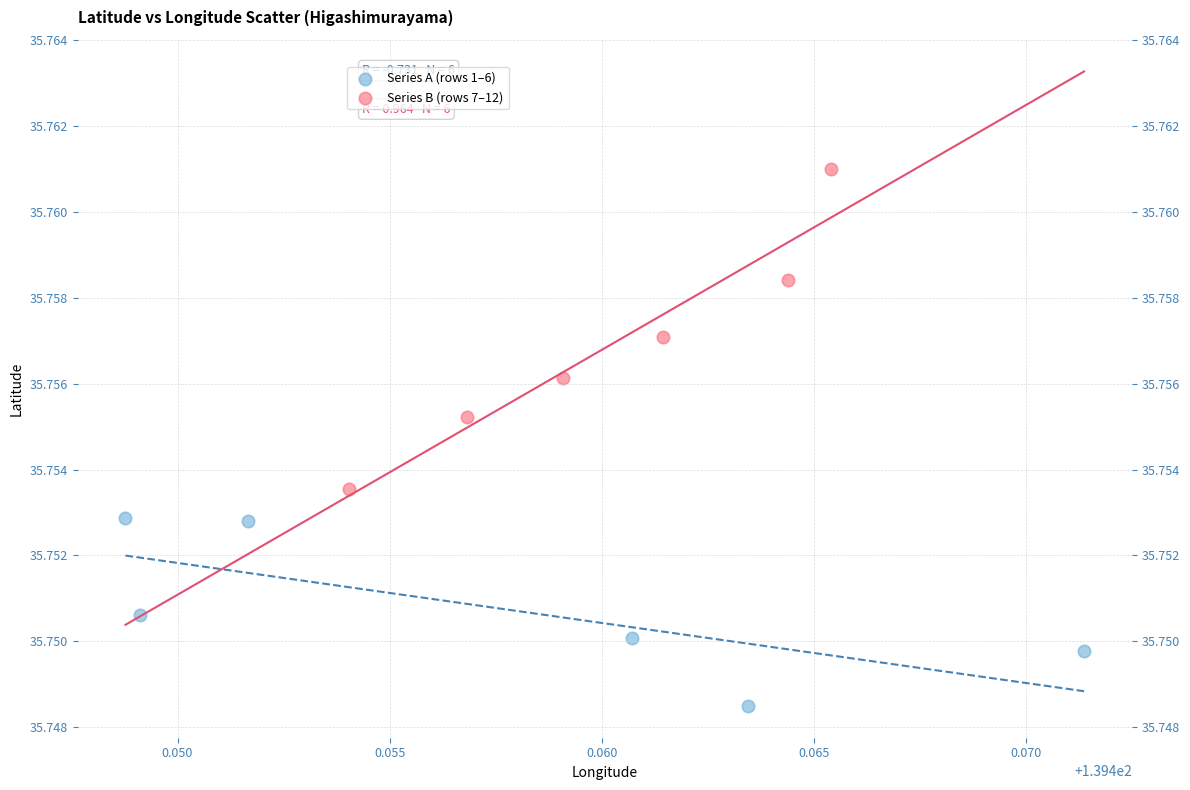

Which series reaches the minimum Y coordinate?

Series A (rows 1–6)